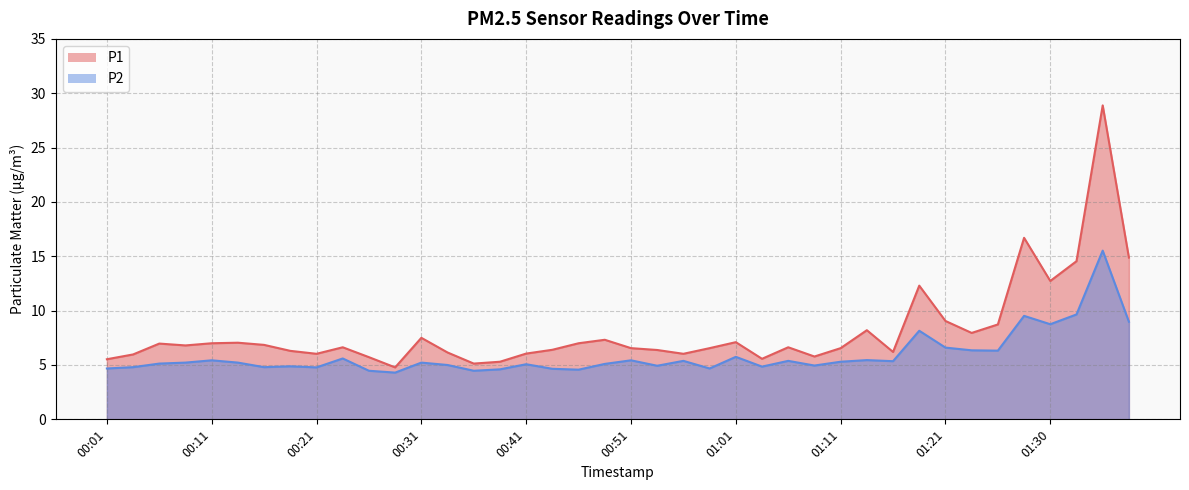

Which label corresponds to the largest value in the chart?

01:35